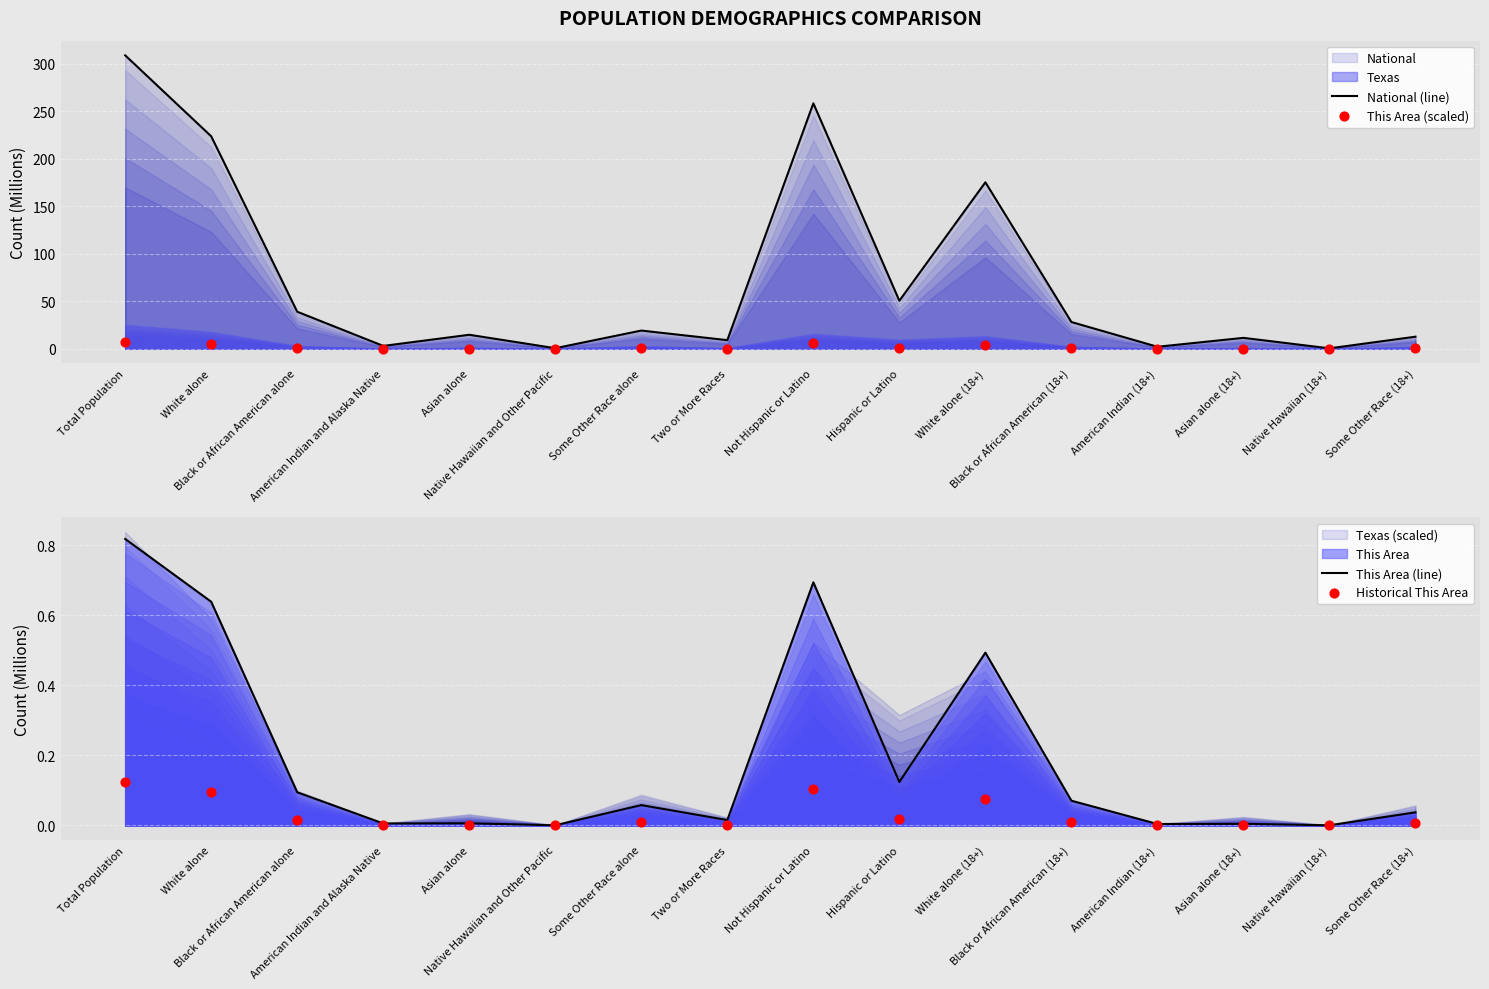

Which series has the widest spread of Y values?

National (line)